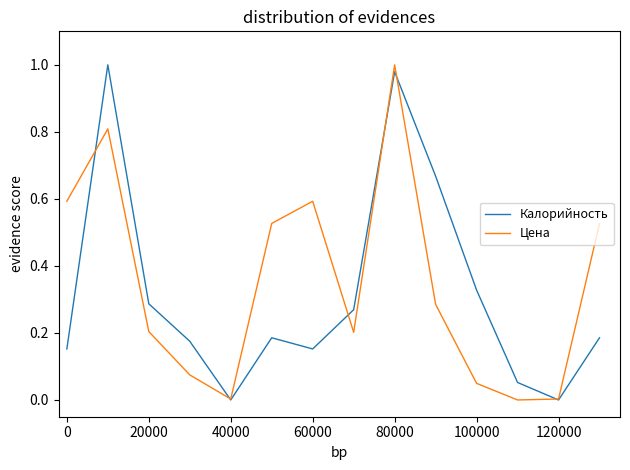

At how many categories does at least one series exceed 0?

14